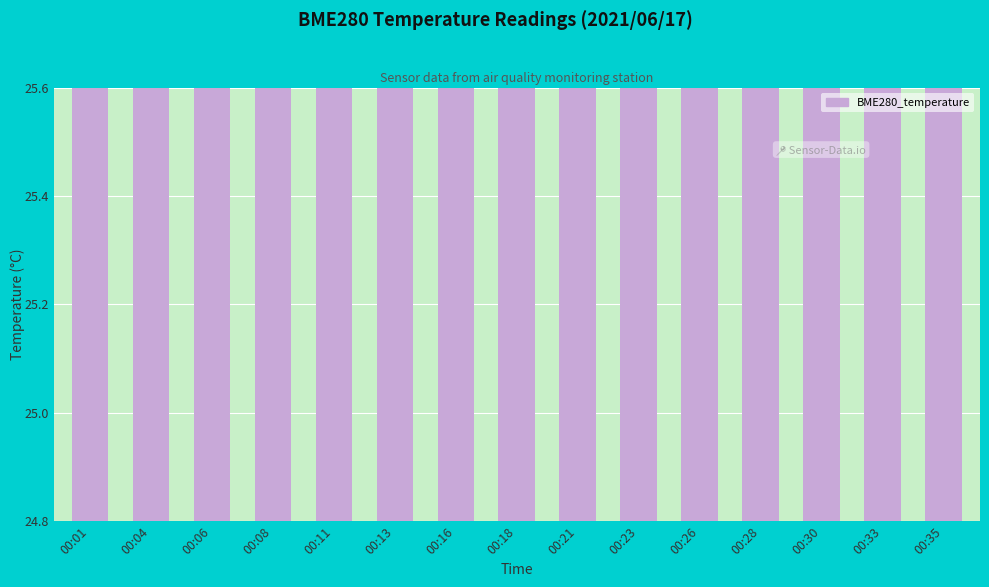

Rank the categories by value from lowest to highest.

00:21, 00:23, 00:30, 00:33, 00:28, 00:18, 00:26, 00:35, 00:16, 00:13, 00:11, 00:06, 00:08, 00:01, 00:04